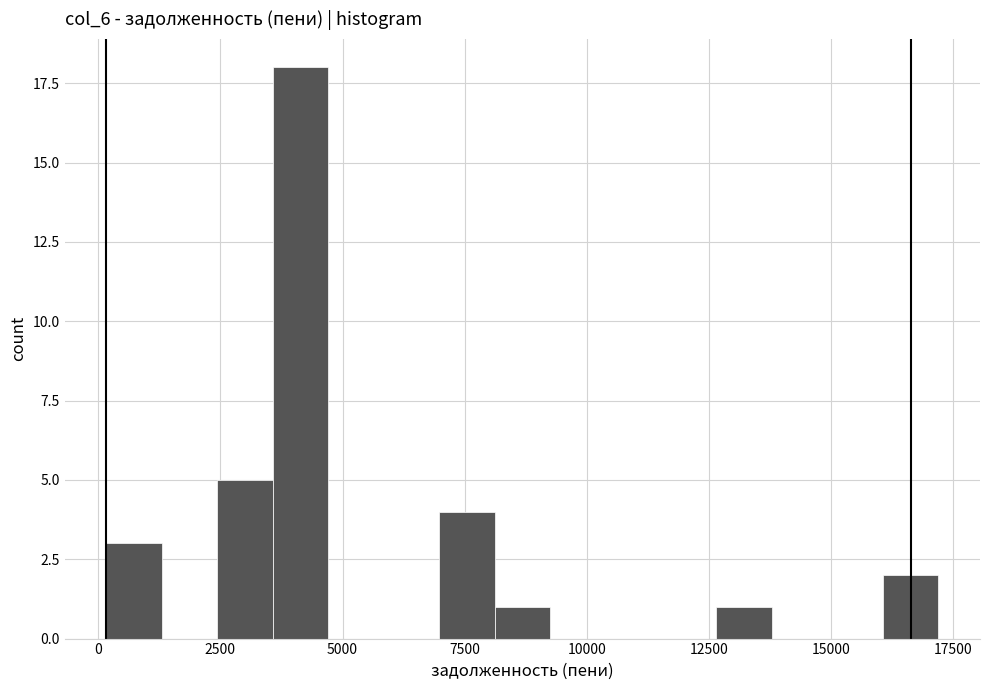

Around what value on the x-axis is the tallest bar? Give the approximate position of its centre, as read against the axis.

4000